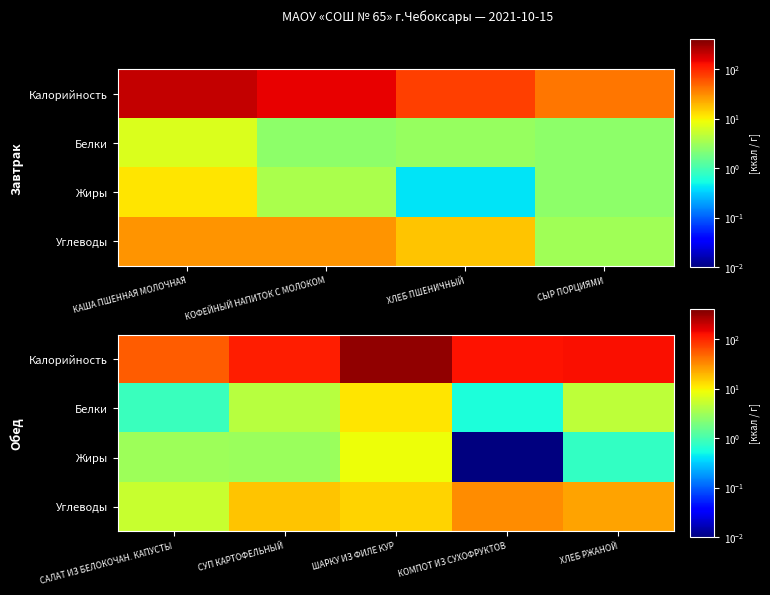

Which series has the largest range (max minus min)?

Калорийность